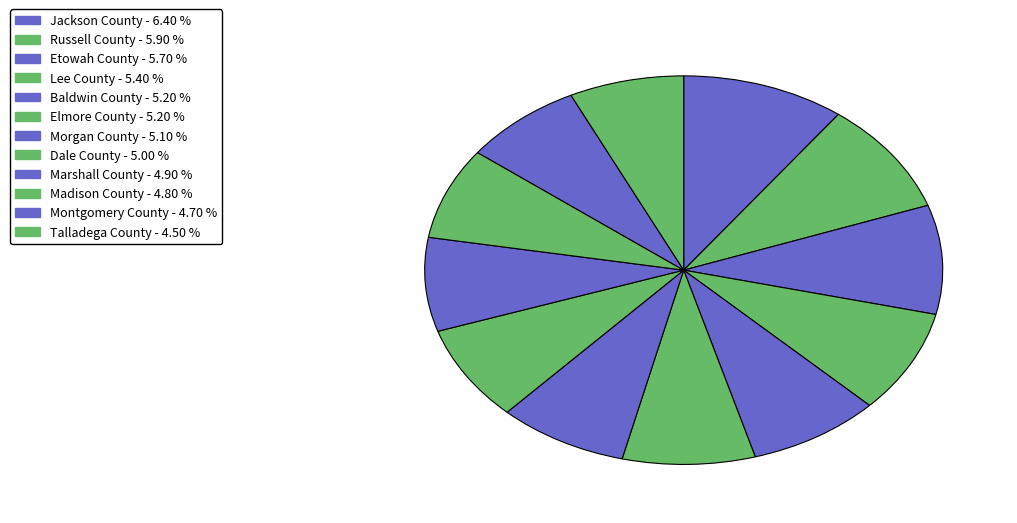

What is the change in value from Jackson County to Etowah County?

-0.7